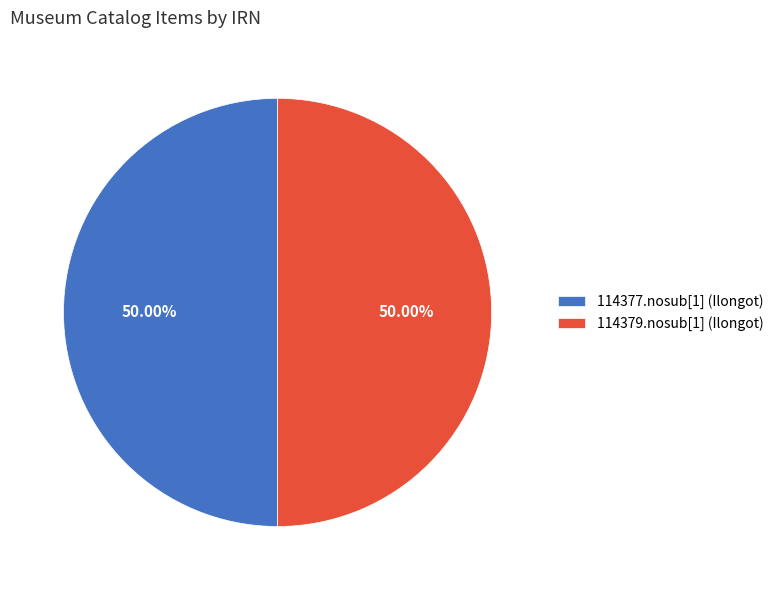

To the nearest percent, what portion does 114379.nosub[1] (Ilongot) represent?

50%